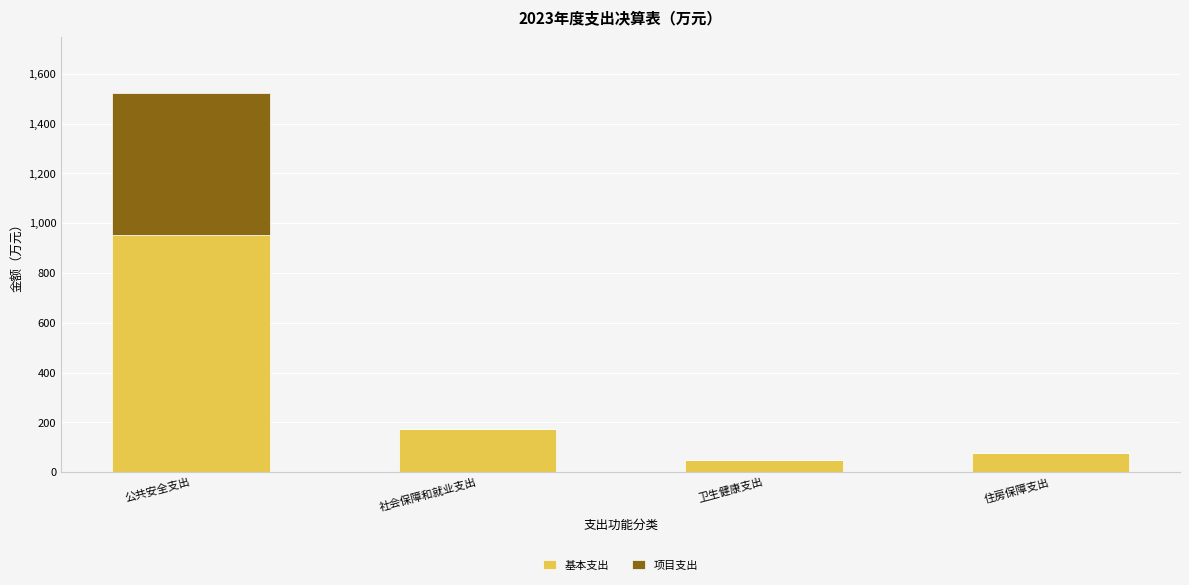

What is the total value across all series at 公共安全支出?

1521.2